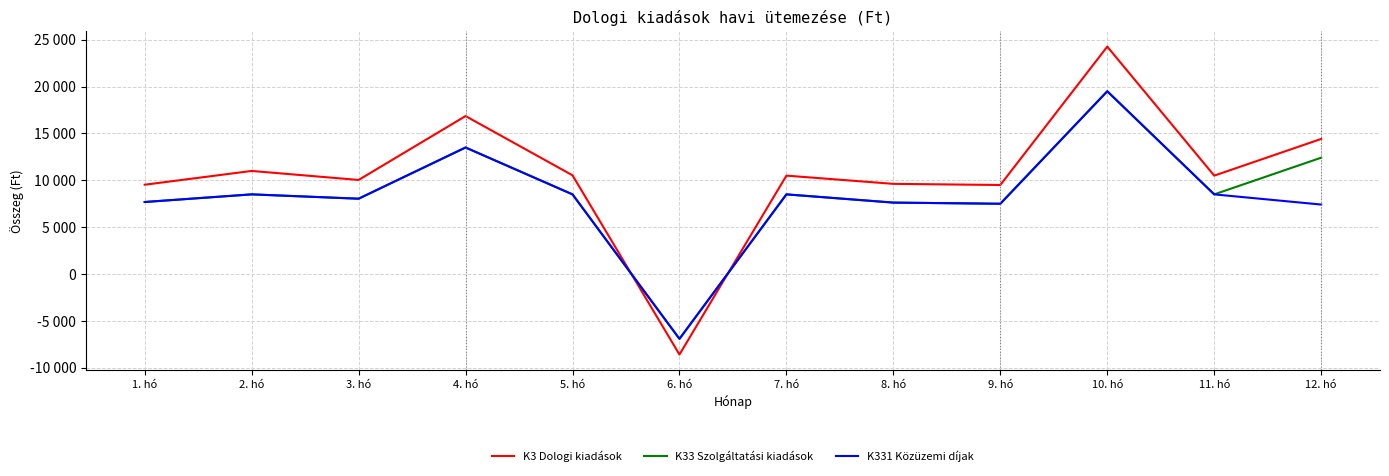

At which category is the sum across all series the highest?

10. hó